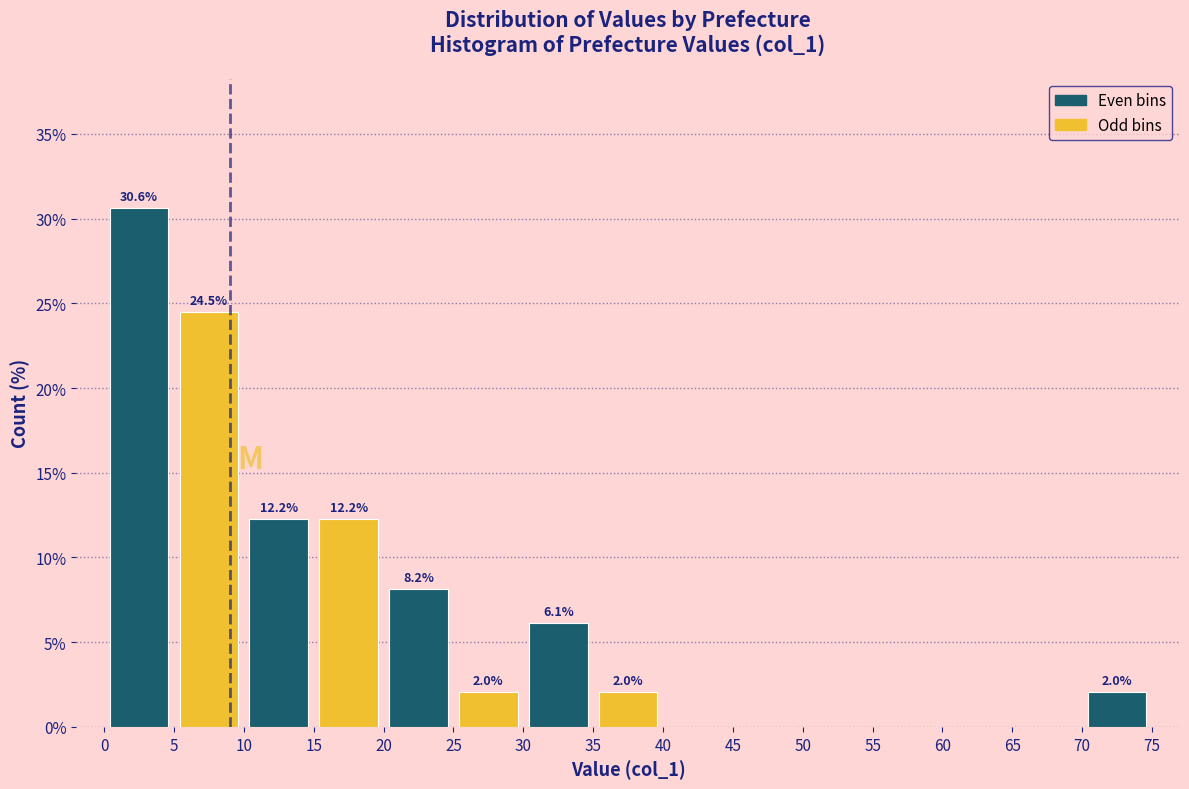

Which range on the x-axis has the tallest bar?

0 to 5